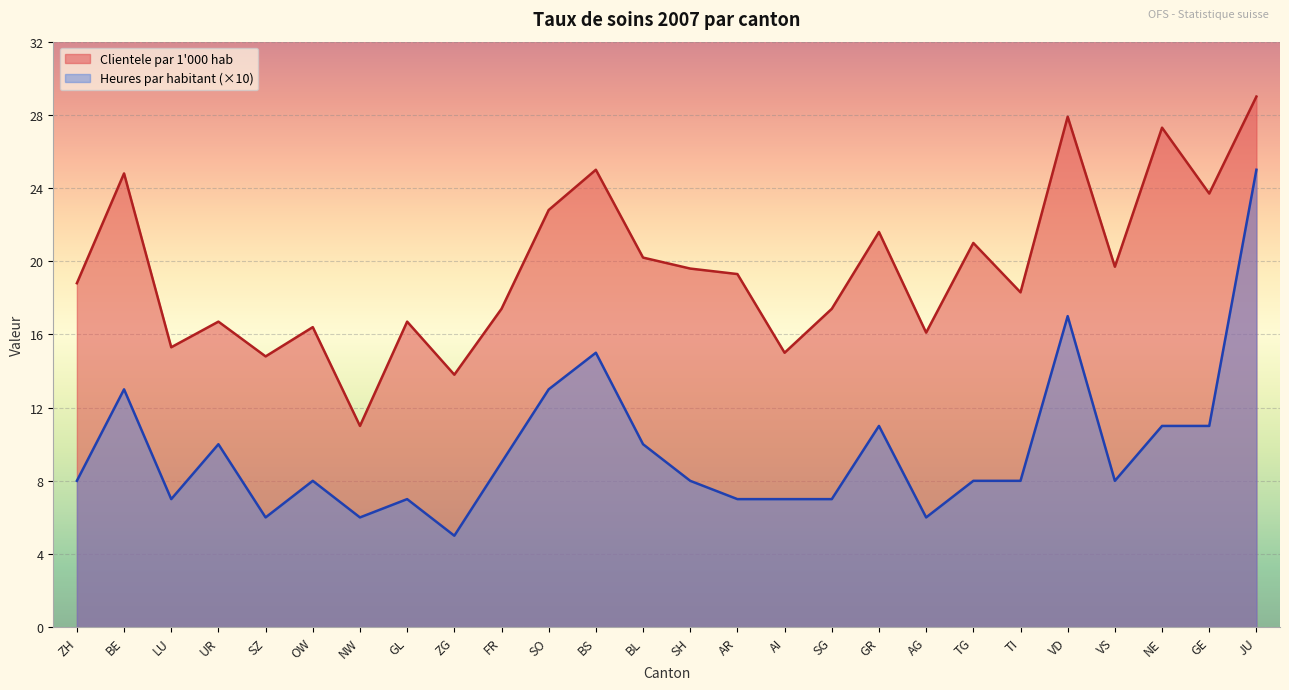

What is the minimum value for Clientele par 1000 hab?

11.0